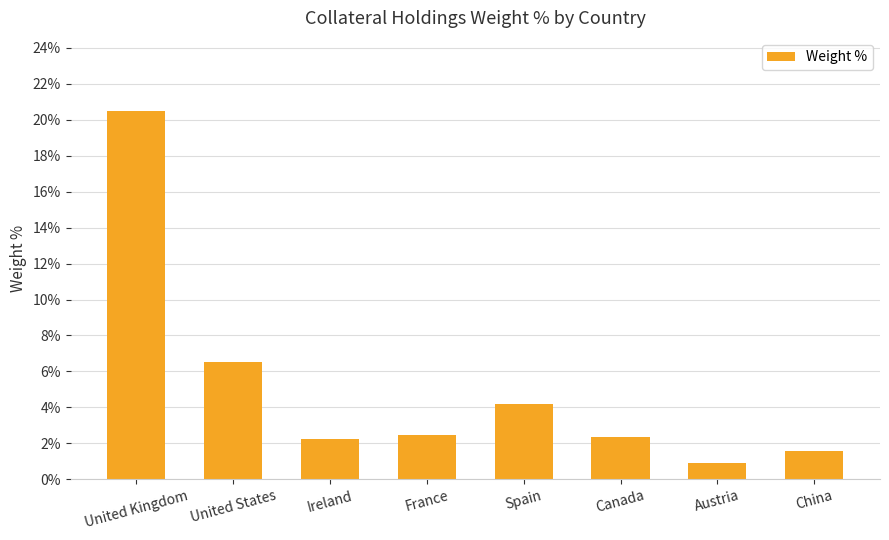

What is the label of the 3rd bar from the right?

Canada